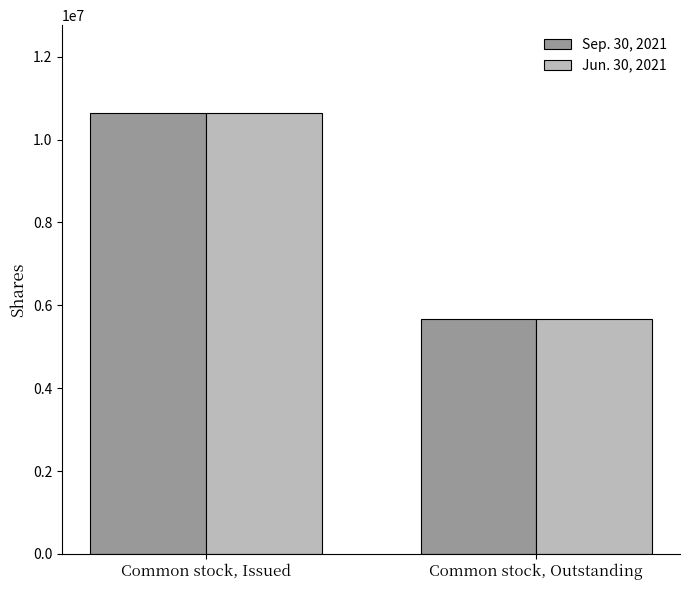

Reading left to right, what are all the values shown in this chart?

Sep. 30, 2021: 10636278	5666667
Jun. 30, 2021: 10636278	5666667